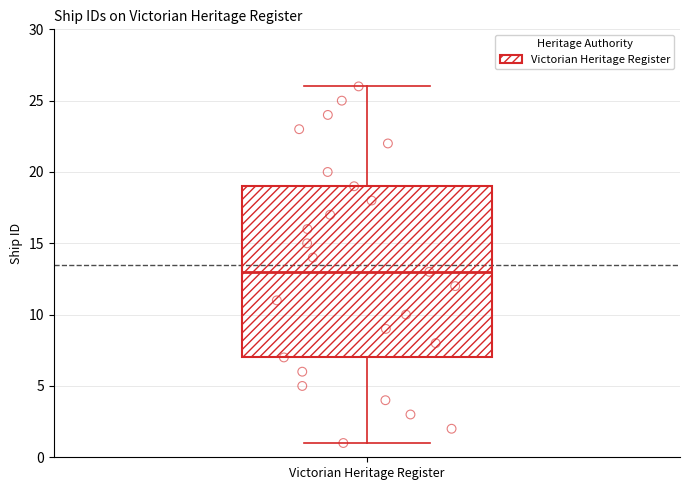

Read this box plot against the y-axis: the position of the median line, the range covered by the box, and the ends of both whiskers. The values are not printed on the chart, so give them approximately, as read against the axis.

median 13, box 7 to 19, whiskers 1 to 26